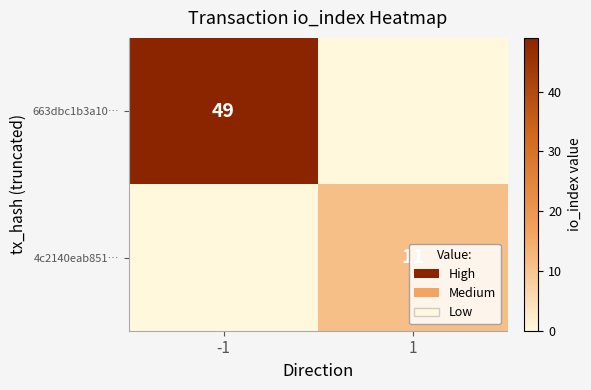

At which category is the sum across all series the highest?

-1